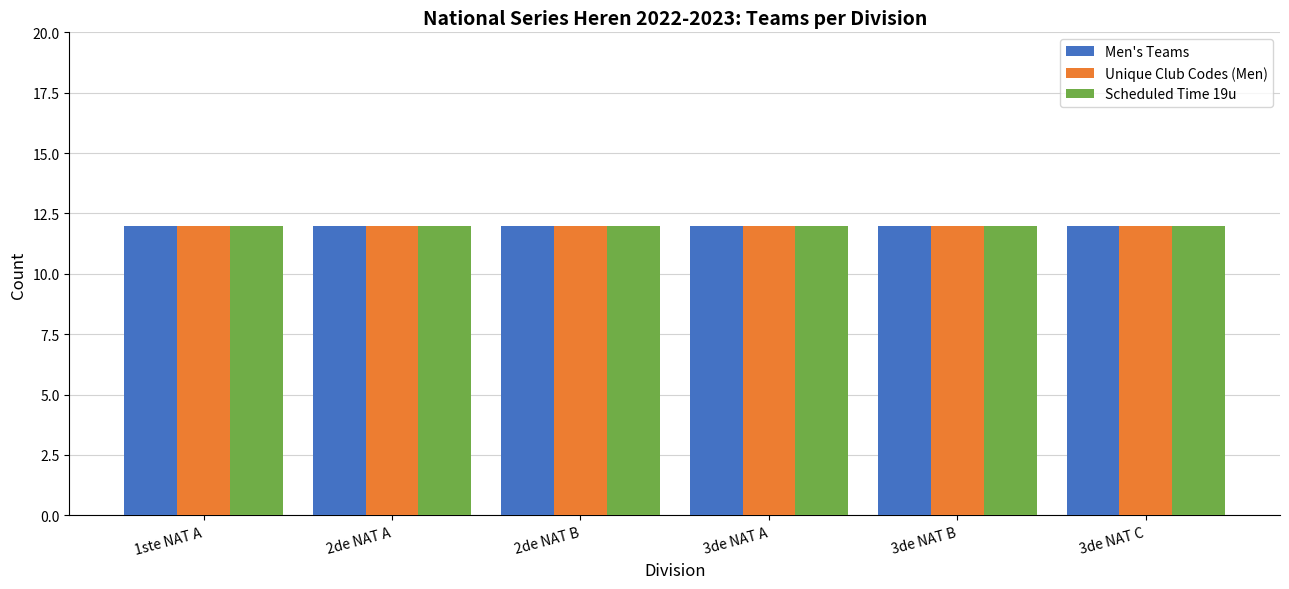

Which series changed the most between 1ste NATIONALE A and 3de NATIONALE B?

Teams Count